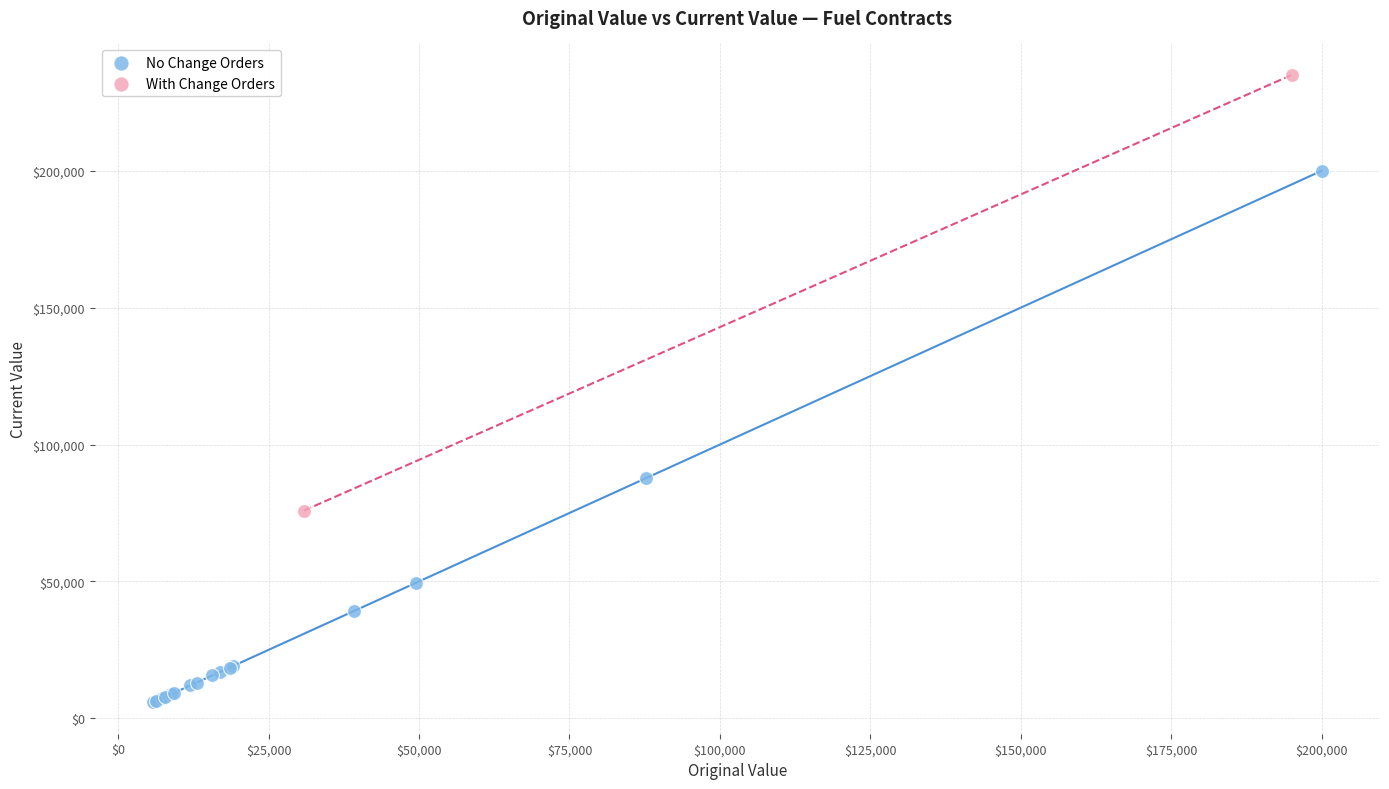

What are all the series names shown in the legend?

No Change Orders, With Change Orders